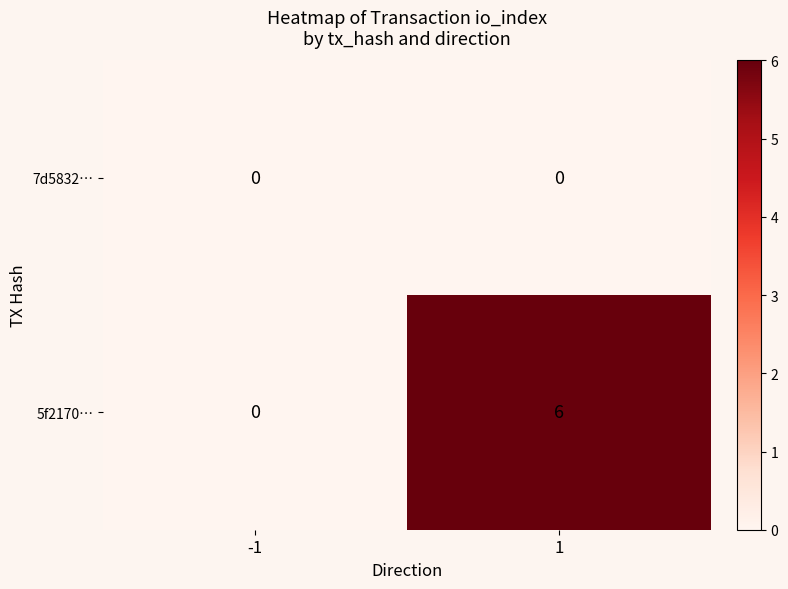

Which category has the highest value across all series?

1